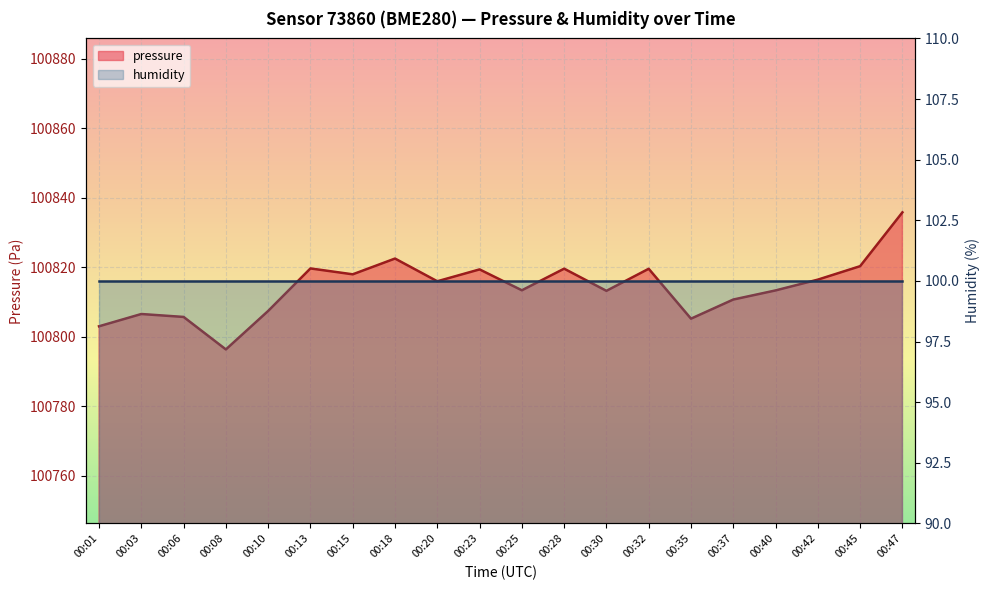

List the labels in order of value, smallest first.

00:08, 00:01, 00:35, 00:06, 00:03, 00:10, 00:37, 00:30, 00:40, 00:25, 00:20, 00:42, 00:15, 00:23, 00:32, 00:28, 00:13, 00:45, 00:18, 00:47